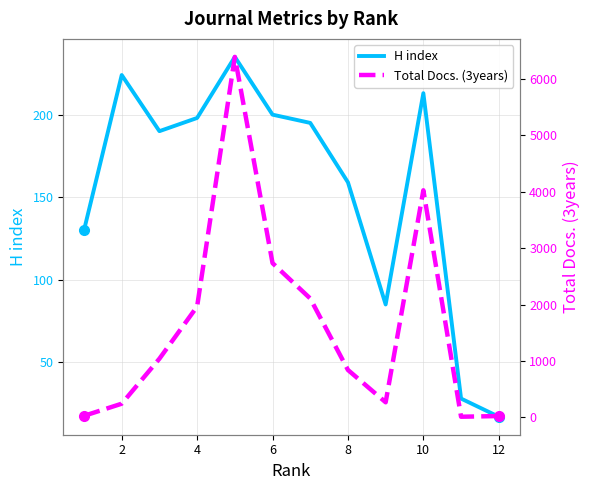

The H index series shows 198 at 4. True or false?

True